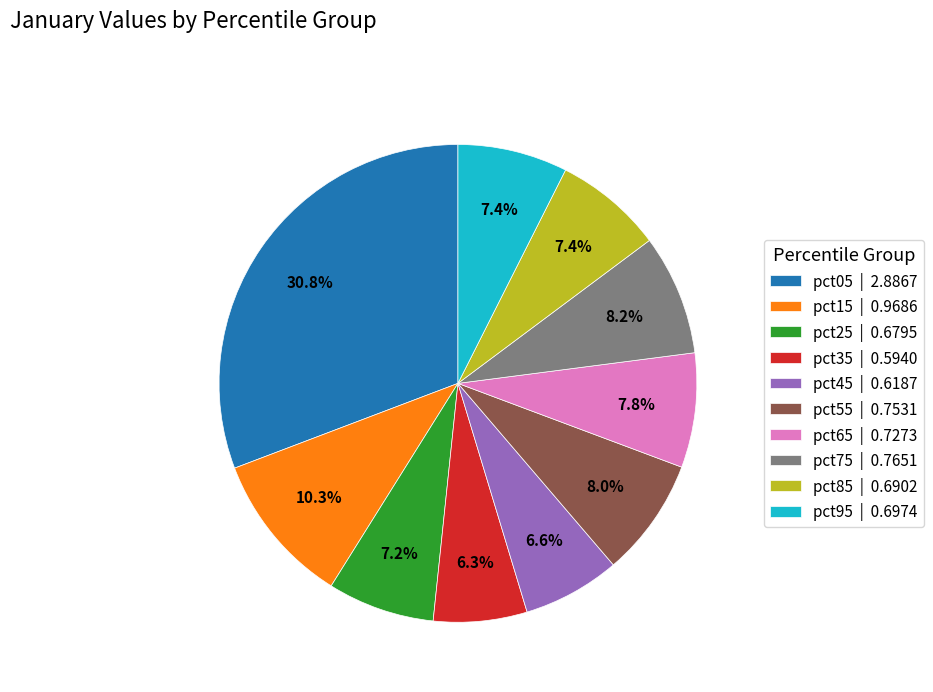

To the nearest percent, what percentage of the pie is pct85?

7%